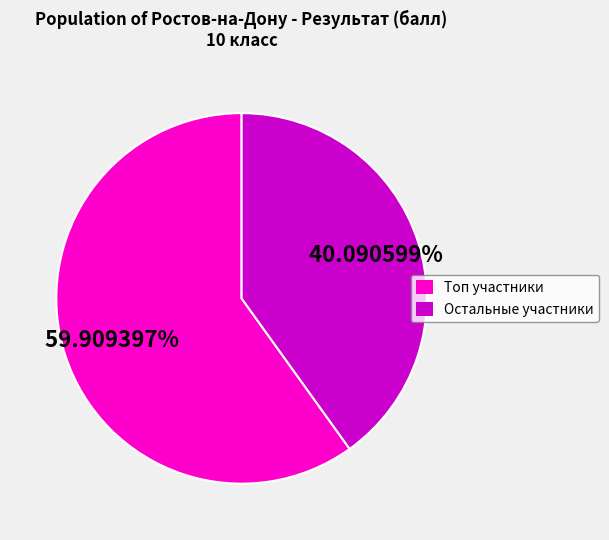

To the nearest percent, what is the average slice percentage?

50%